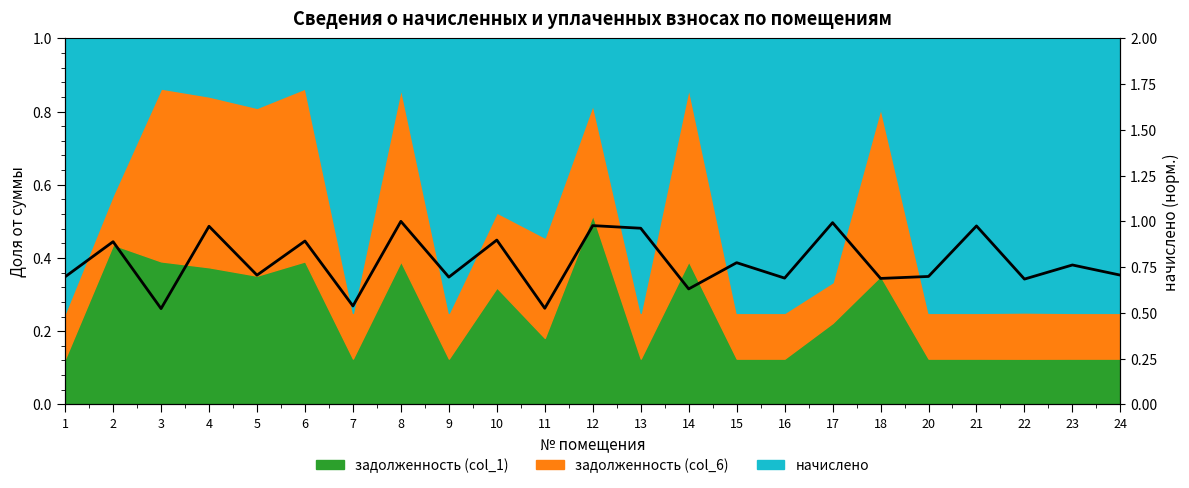

What is the average value?

0.8